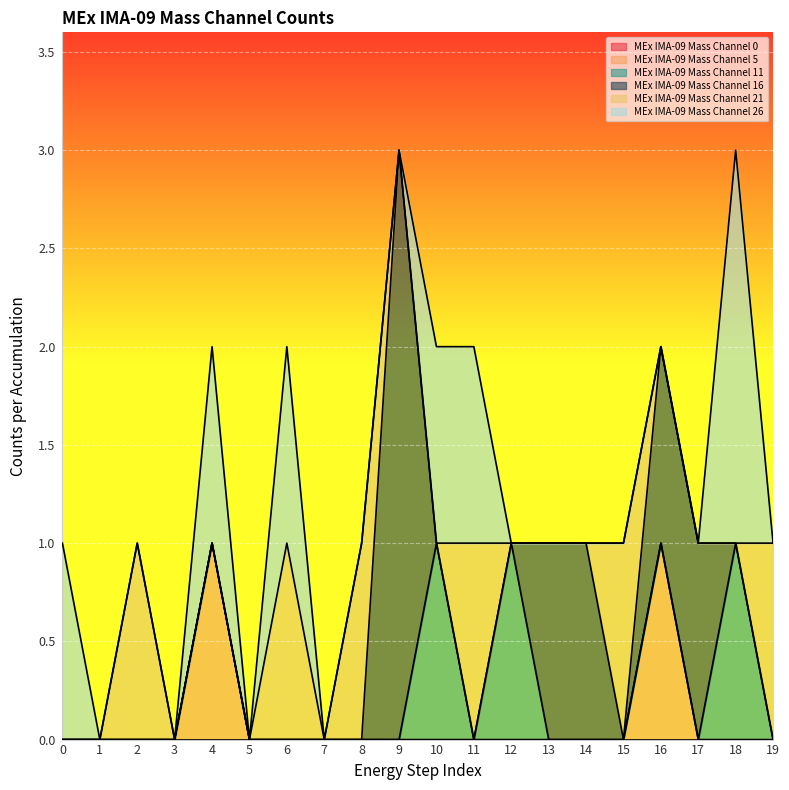

How many intersections are there between MEx IMA-09 Mass Channel 11 and MEx IMA-09 Mass Channel 21?

3